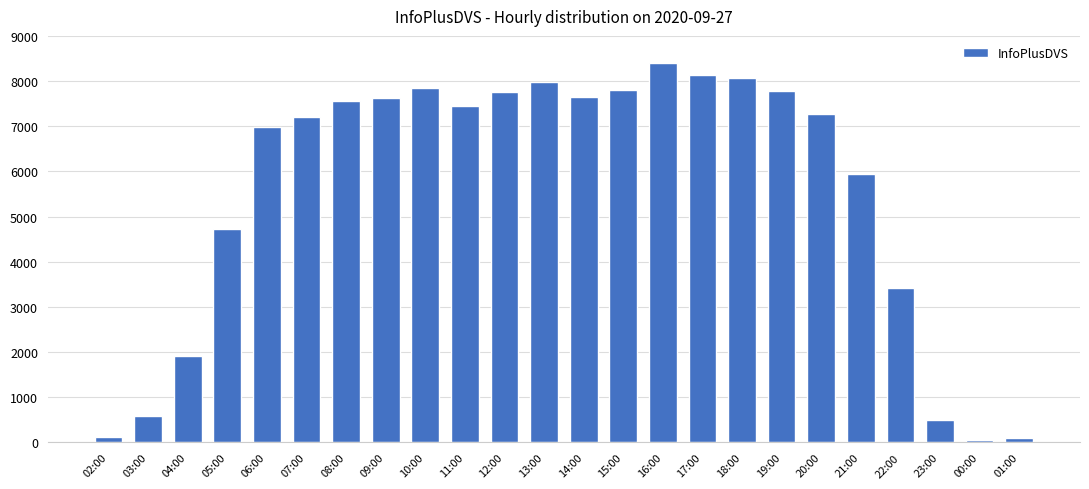

Does the chart contain any negative values?

No